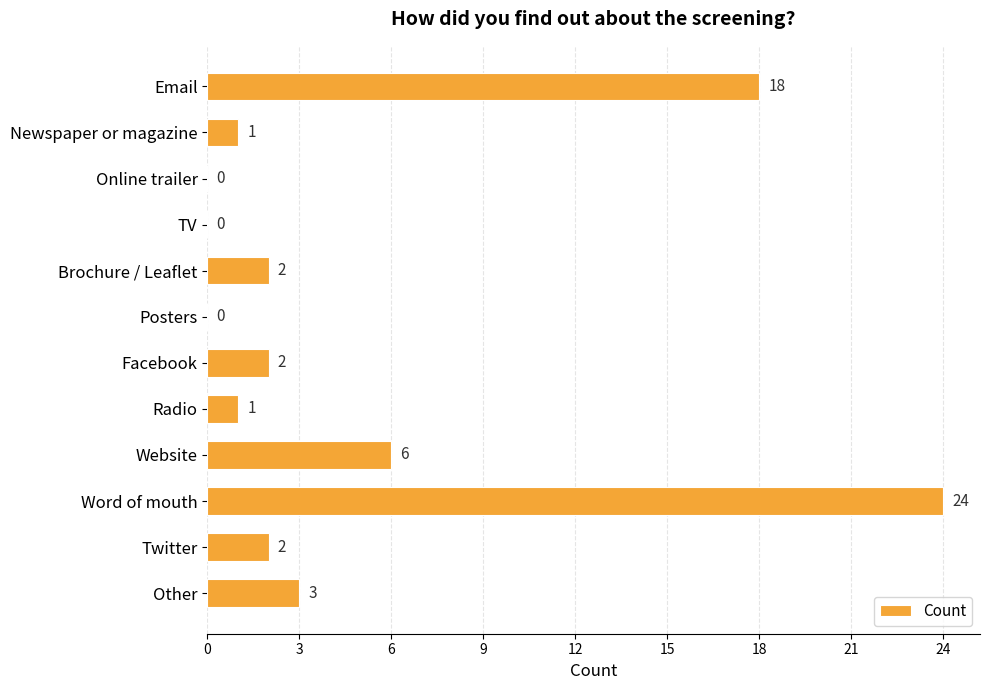

Reading top to bottom, what are all the values shown in this chart?

Email=18	Newspaper or magazine=1	Online trailer=0	TV=0	Brochure / Leaflet=2	Posters=0	Facebook=2	Radio=1	Website=6	Word of mouth=24	Twitter=2	Other=3